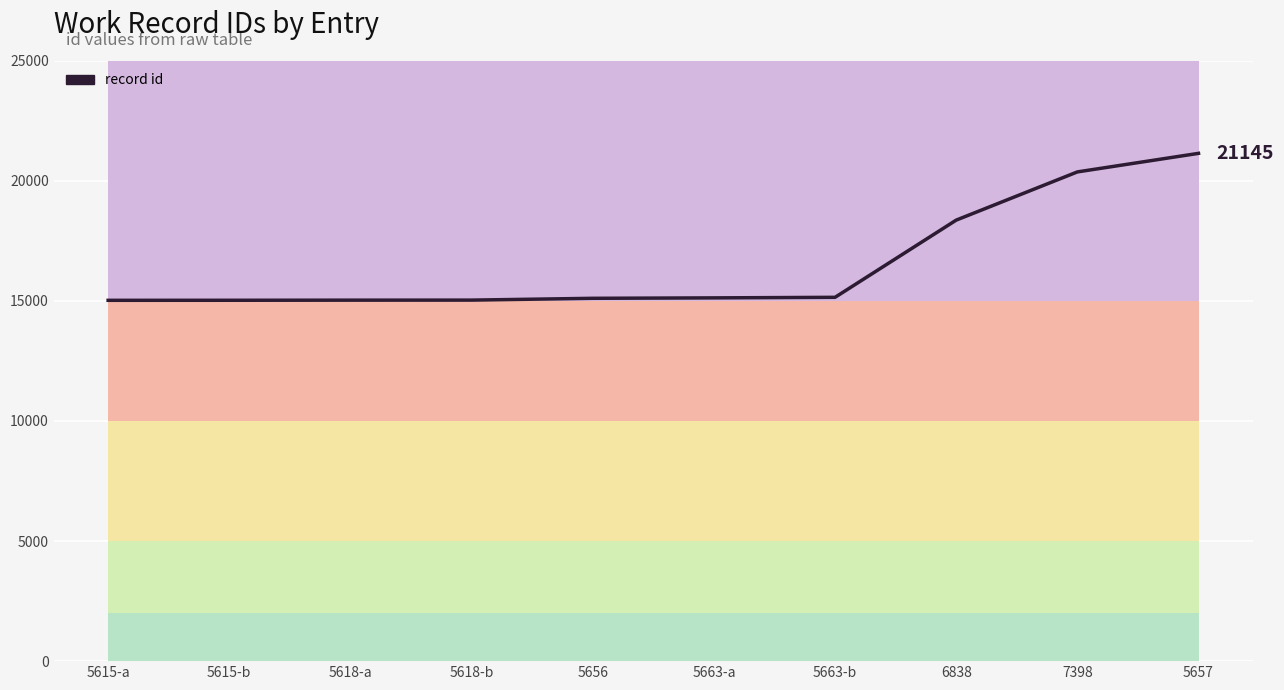

Reading left to right, what are all the values shown in this chart?

5615-a=15025	5615-b=15027	5618-a=15032	5618-b=15034	5656=15109	5663-a=15127	5663-b=15150	6838=18365	7398=20372	5657=21145